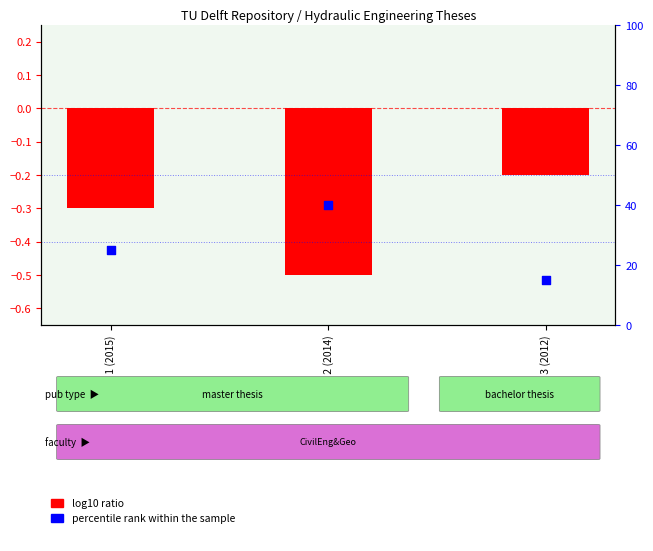

At how many categories does at least one series exceed 29?

1